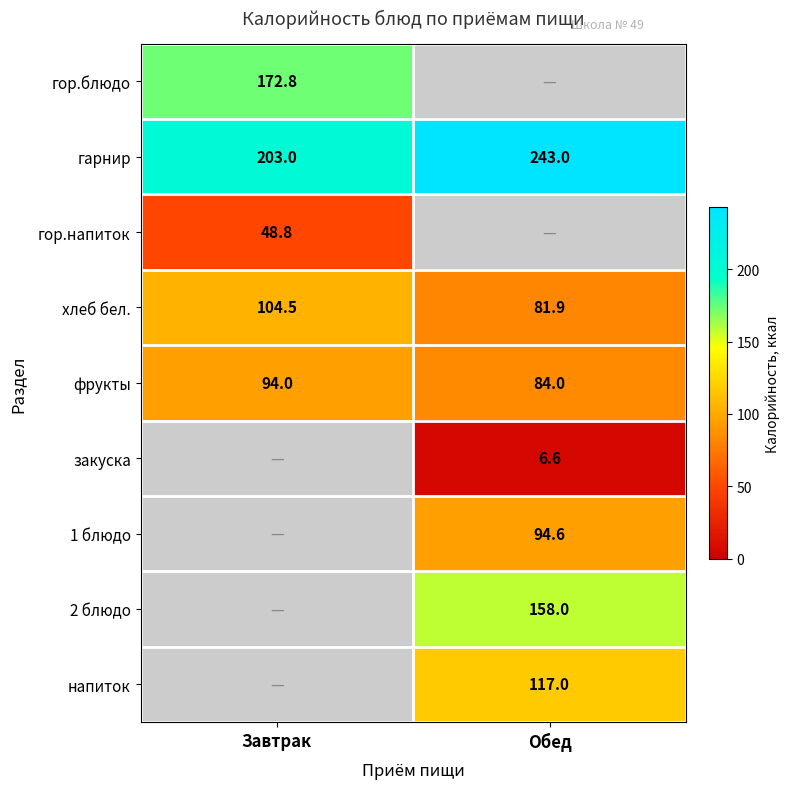

At how many categories does at least one series exceed 134?

2